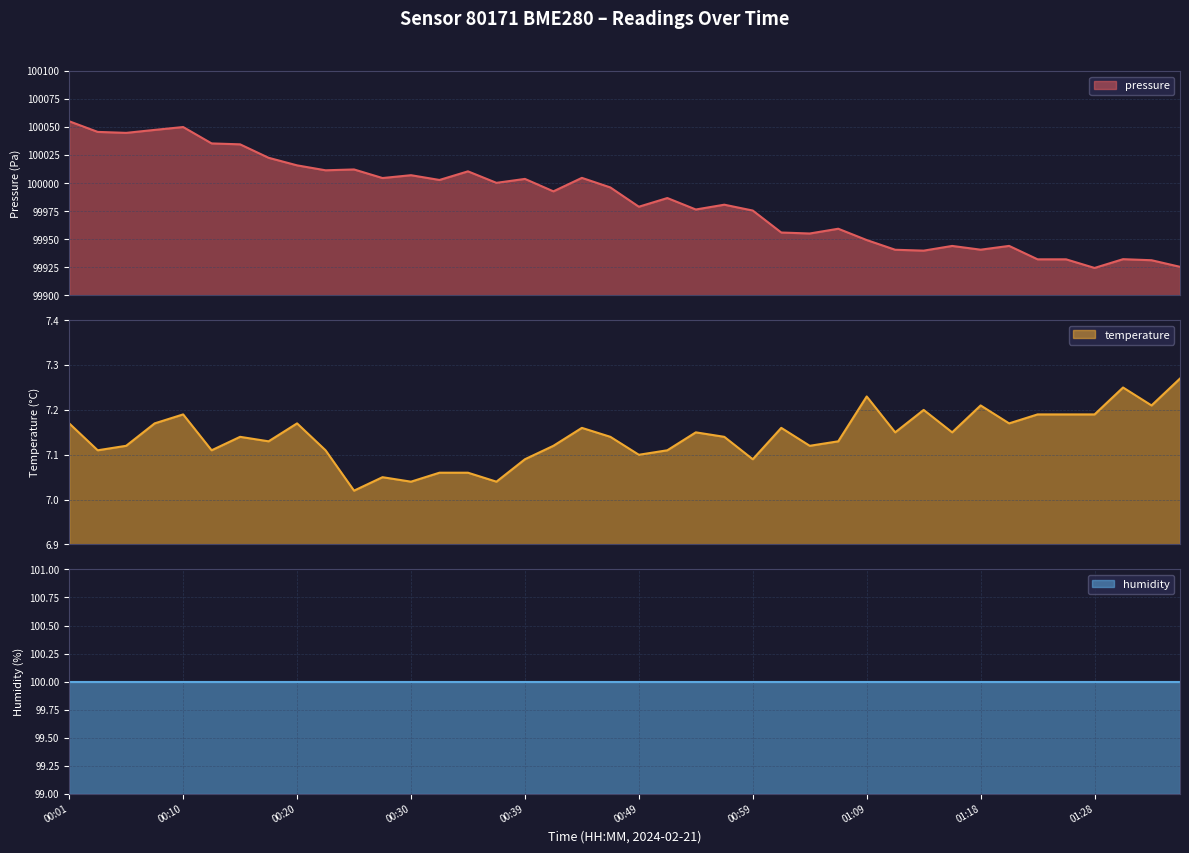

What is the difference between the highest and lowest values at 01:01?

99948.8